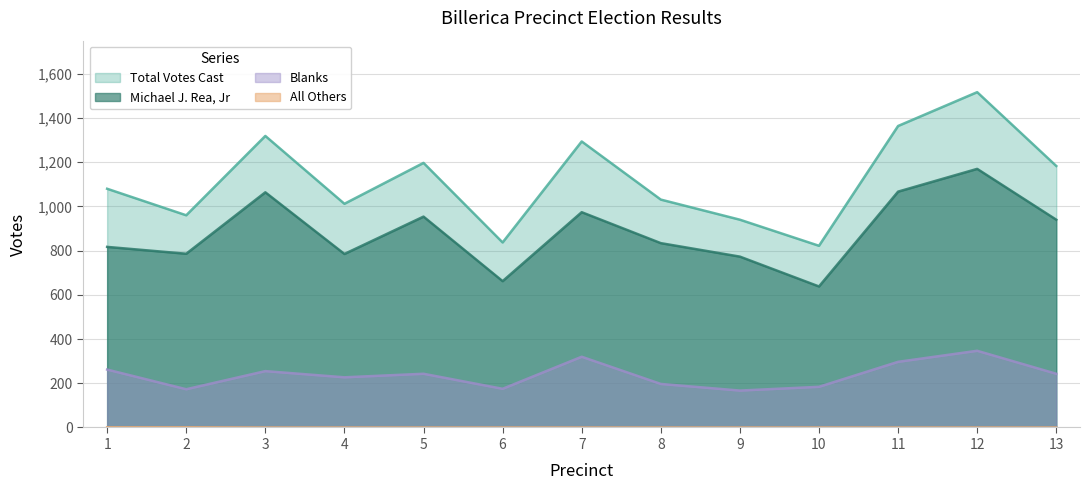

Is it true that All Others equals 0 at 3?

True